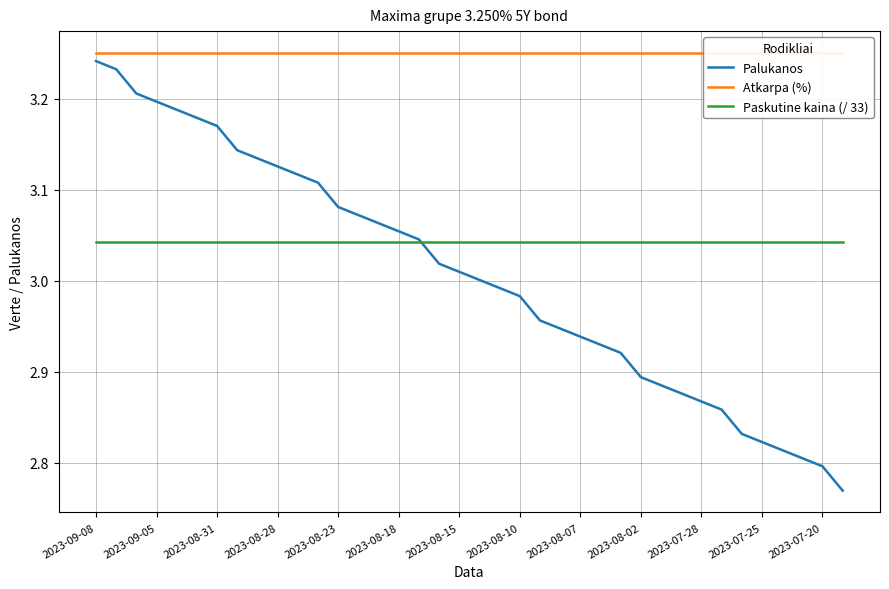

The Palukanos series shows 4.9 at 2023-08-07. True or false?

False